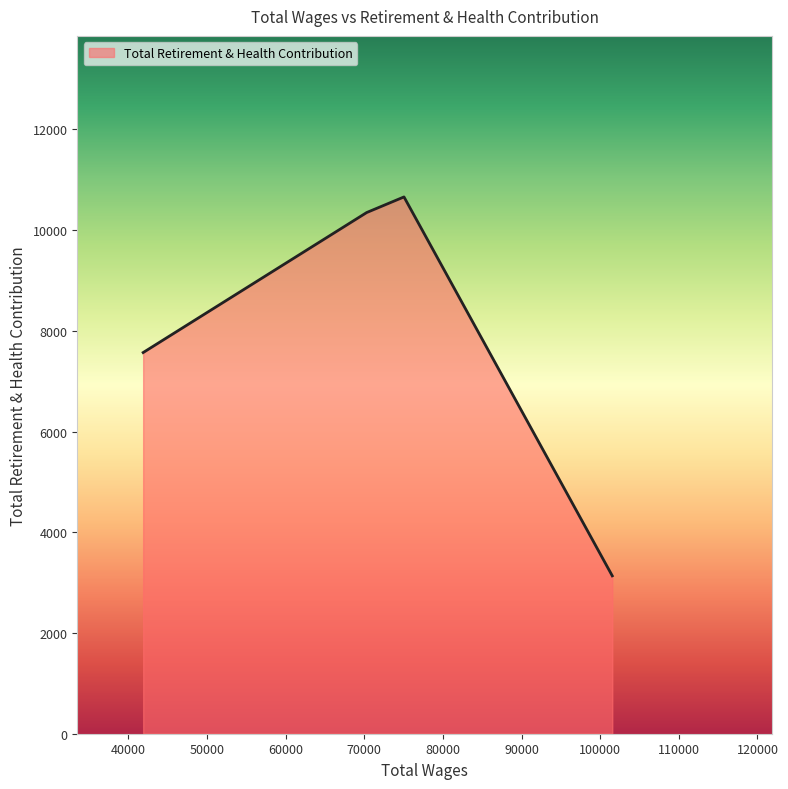

True or false: the data has more than 1 interior local peaks.

False